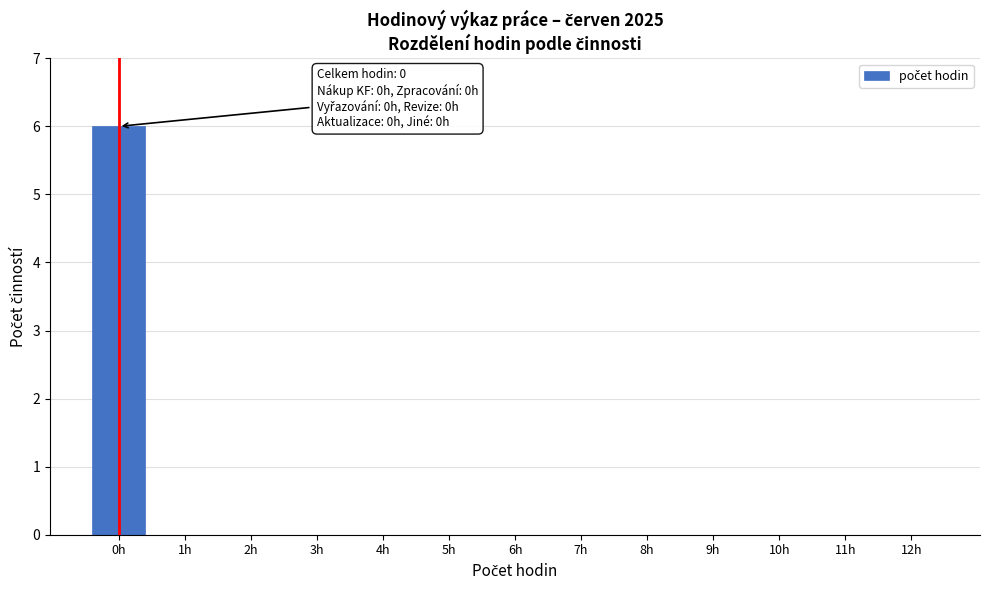

Reading left to right, list all the values displayed in this chart.

0h=6	1h=0	2h=0	3h=0	4h=0	5h=0	6h=0	7h=0	8h=0	9h=0	10h=0	11h=0	12h=0